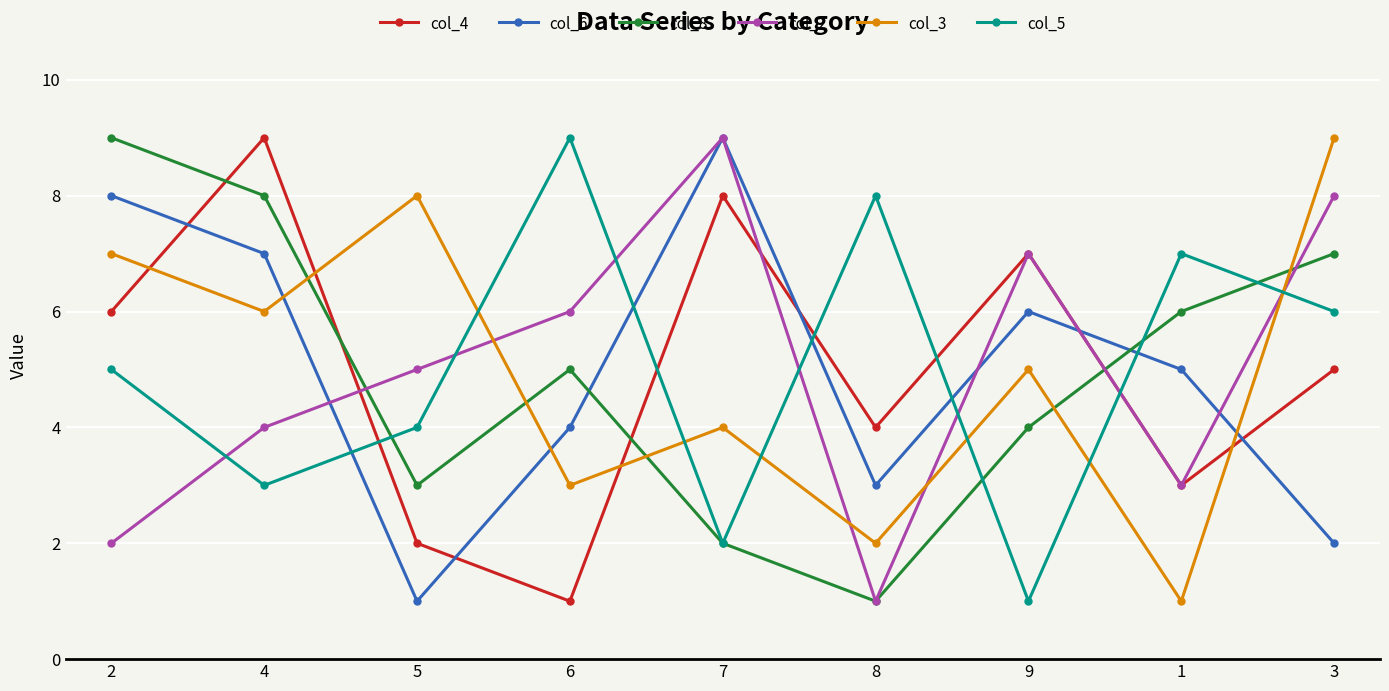

Rank the categories by col_8 value from highest to lowest.

2, 4, 3, 1, 6, 9, 5, 7, 8